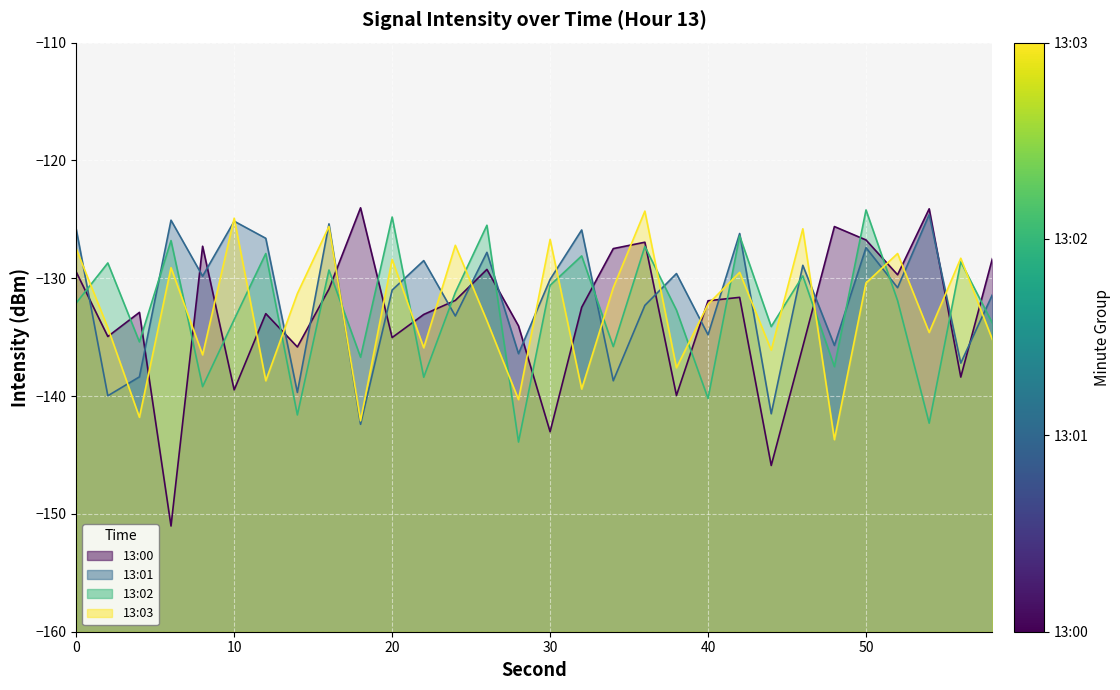

How many data points in 13:01 are above -130?

14